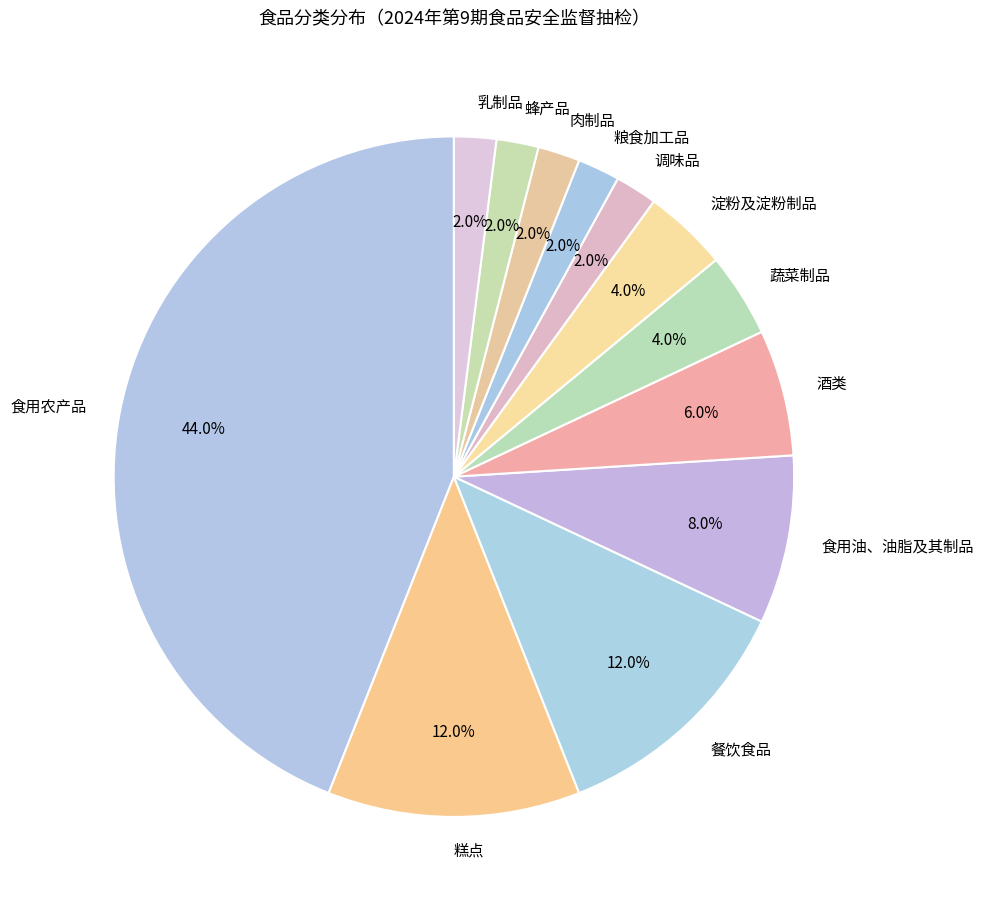

Combined, what portion of the pie is 蜂产品 and 调味品?

4.0%